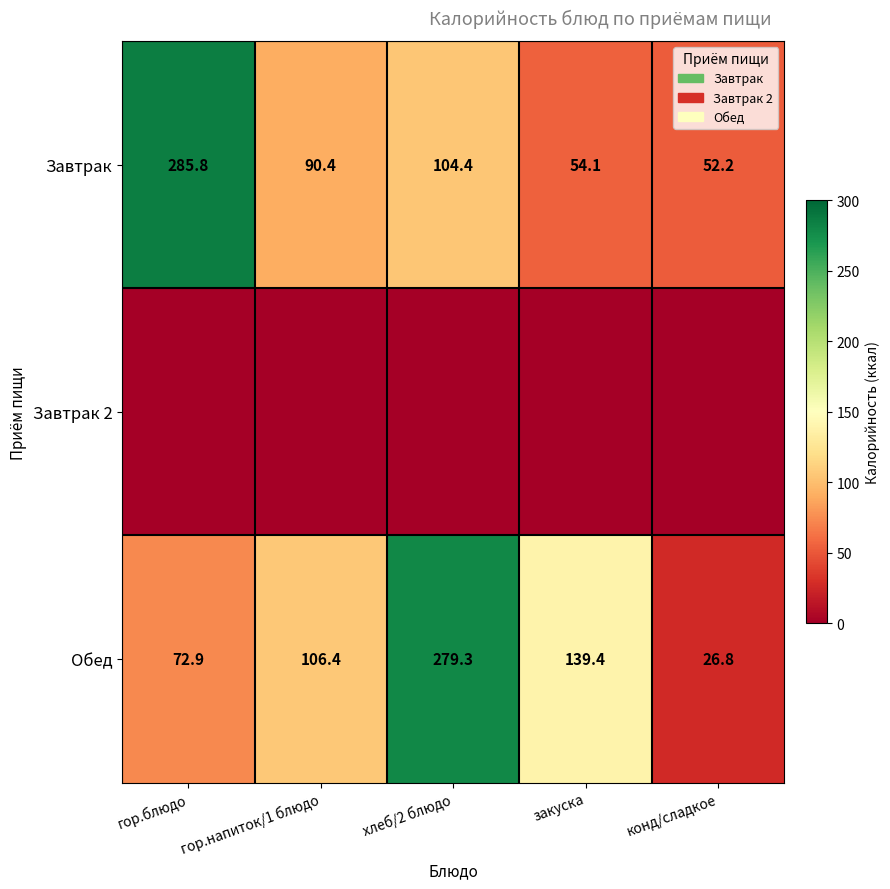

Where is Завтрак nearest to the value 169?

хлеб/2 блюдо